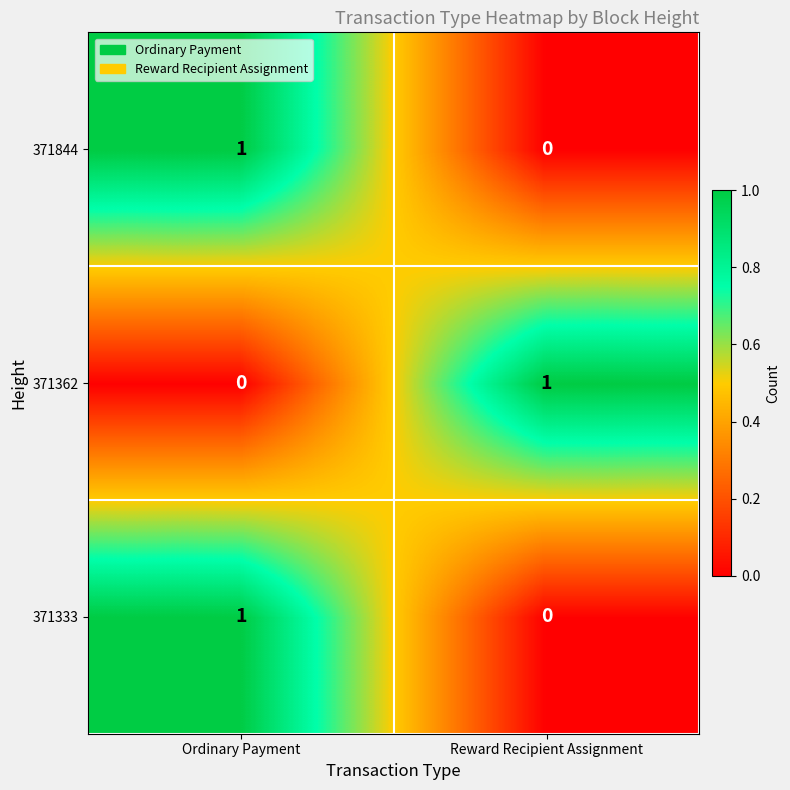

Where is 371362 nearest to the value 0?

Ordinary Payment